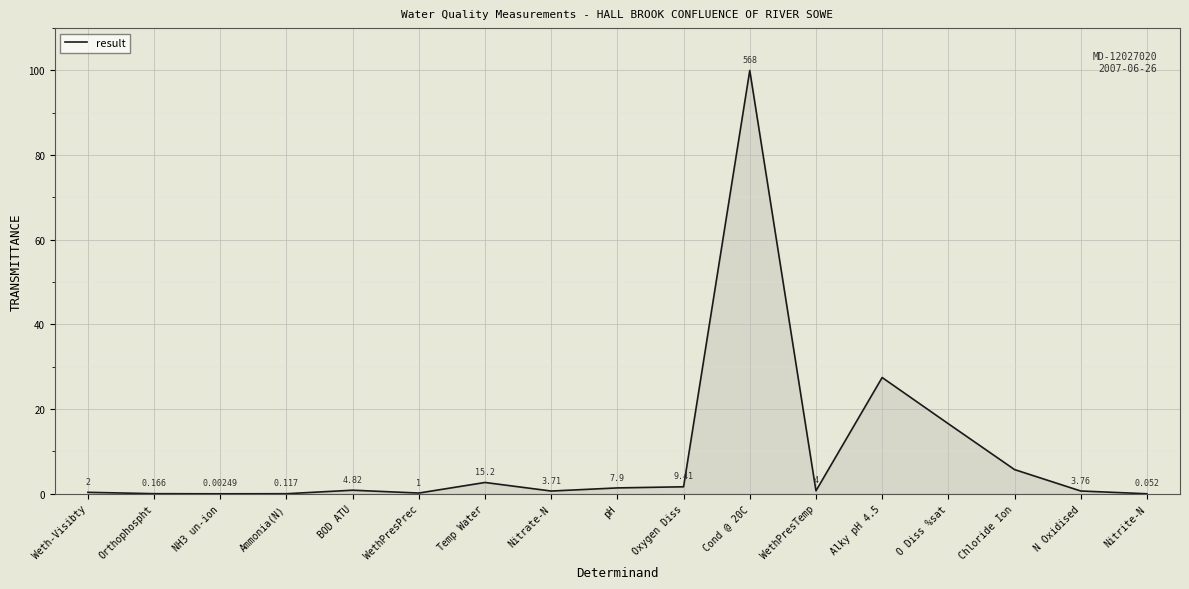

Which has a higher value, Chloride Ion or O Diss %sat?

O Diss %sat